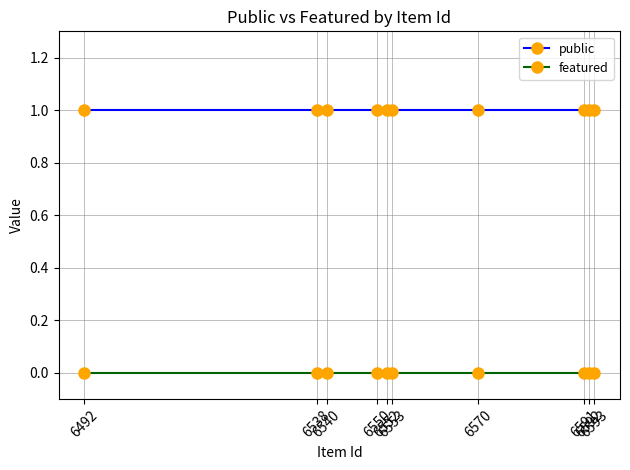

What are all the series names shown in the legend?

public, featured